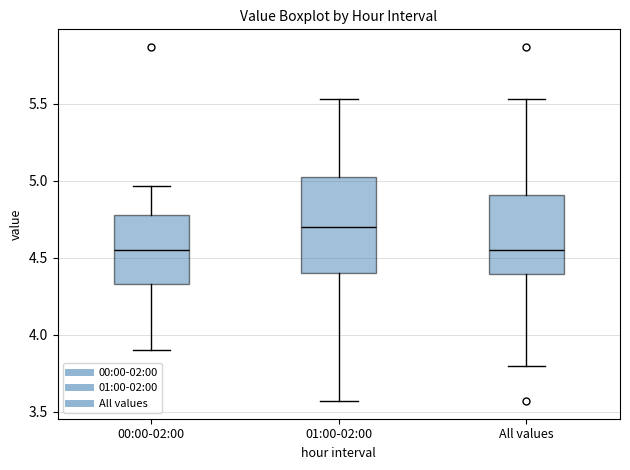

Reading left to right, read every box against the y-axis: the position of its median line, the range the box covers, and the ends of its whiskers. The values are not printed on the chart, so give them approximately, as read against the axis.

00:00-02:00: median 4.55, box 4.35 to 4.80, whiskers 3.90 to 4.95
01:00-02:00: median 4.70, box 4.40 to 5.05, whiskers 3.55 to 5.55
All values: median 4.55, box 4.40 to 4.90, whiskers 3.80 to 5.55